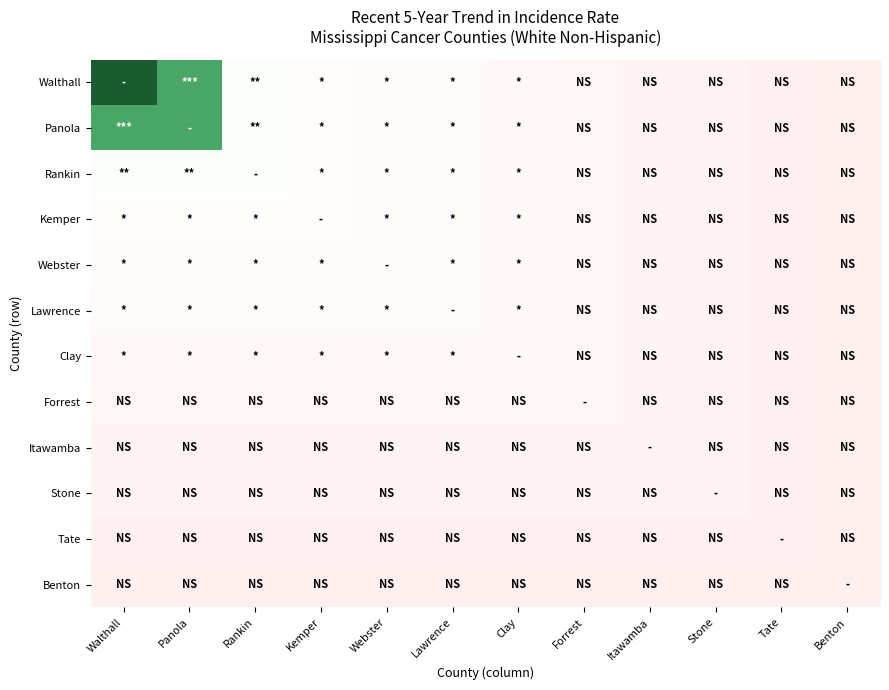

What is the difference between the highest and lowest values at Itawamba?

0.3